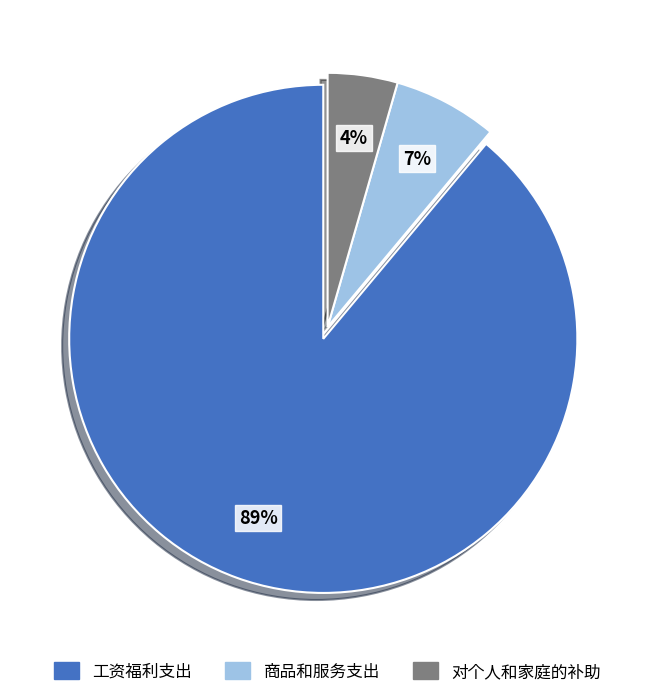

True or false: 工资福利支出 accounts for 99% of the total.

False